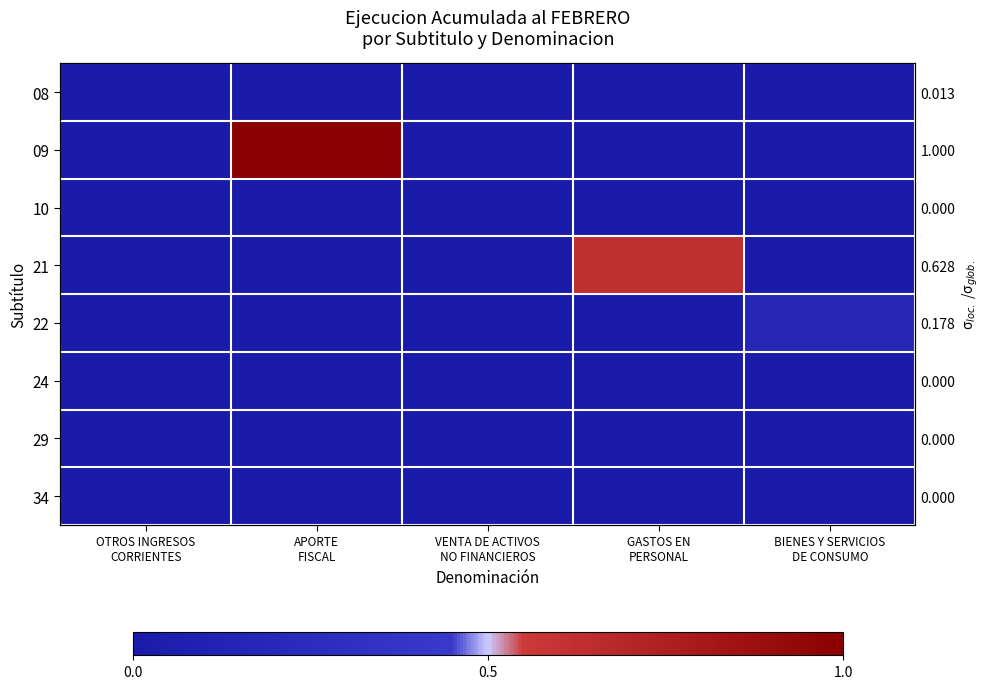

What is the maximum value shown in the chart?

1.0